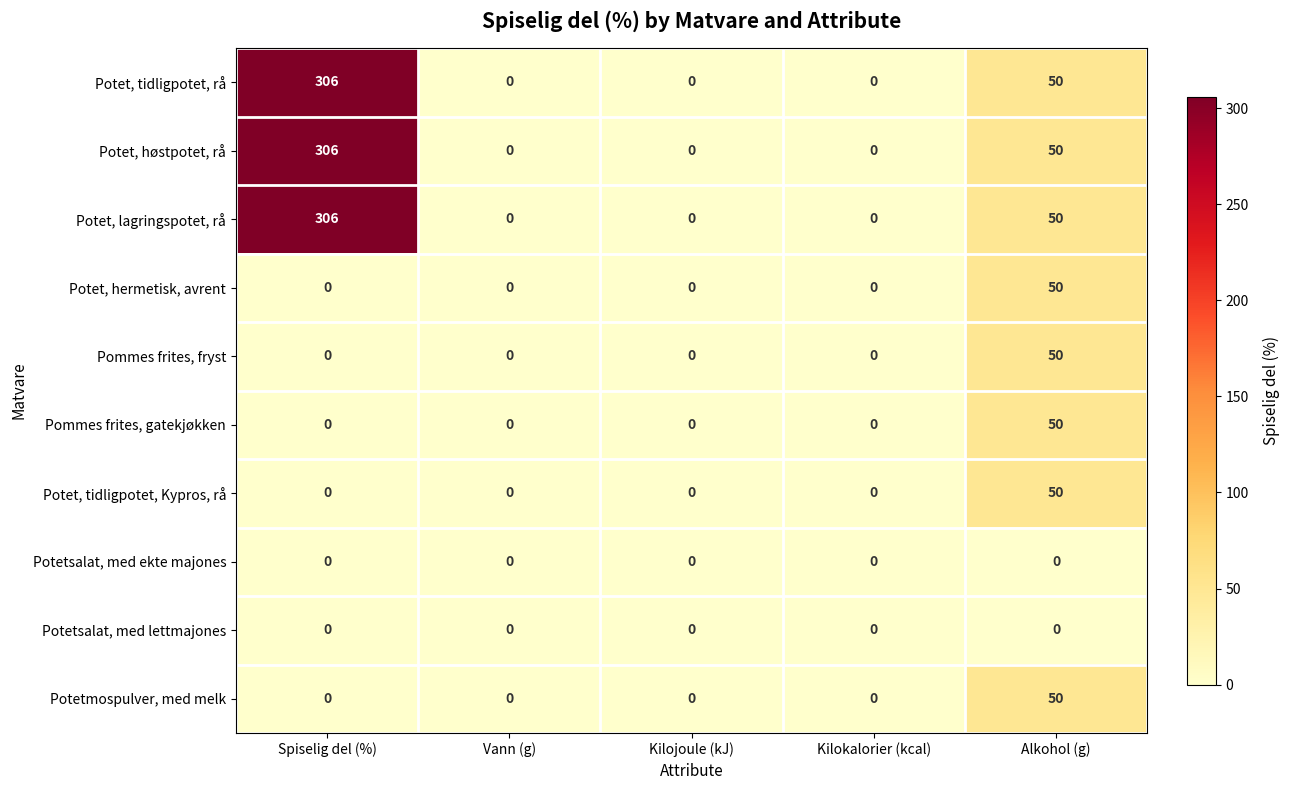

What is the sum of the Potetmospulver, med melk values at Alkohol (g) and Kilojoule (kJ)?

50